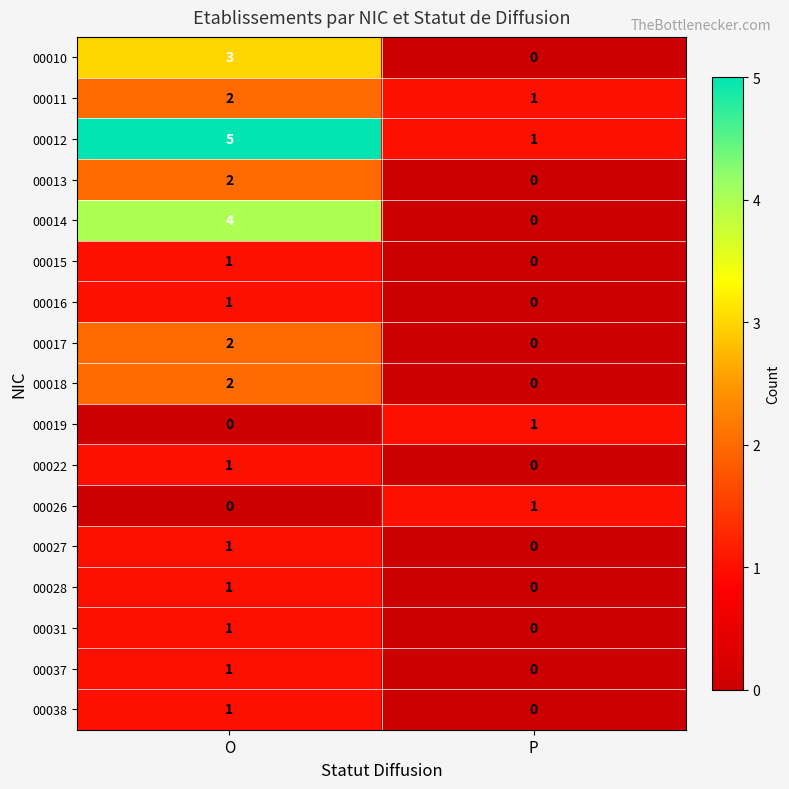

The value of 00018 at P is -1. True or false?

False